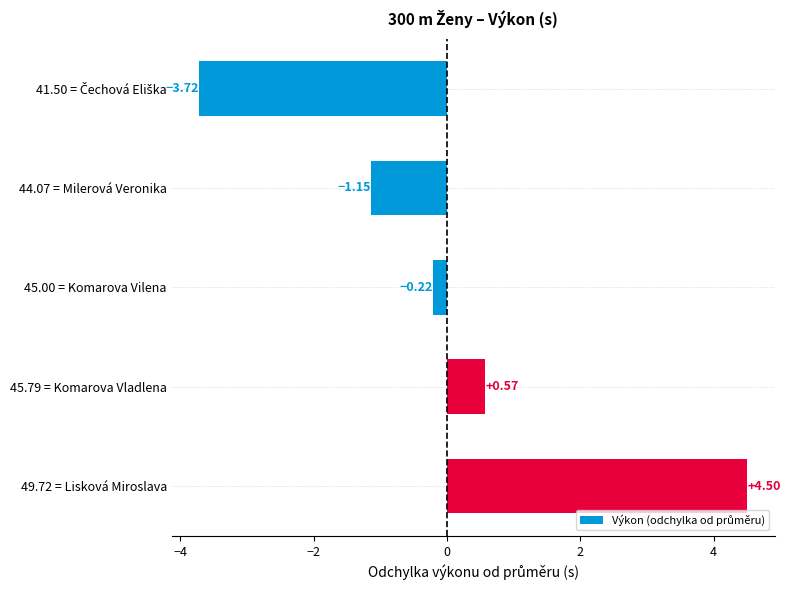

What is the difference between the maximum and minimum values?

8.2